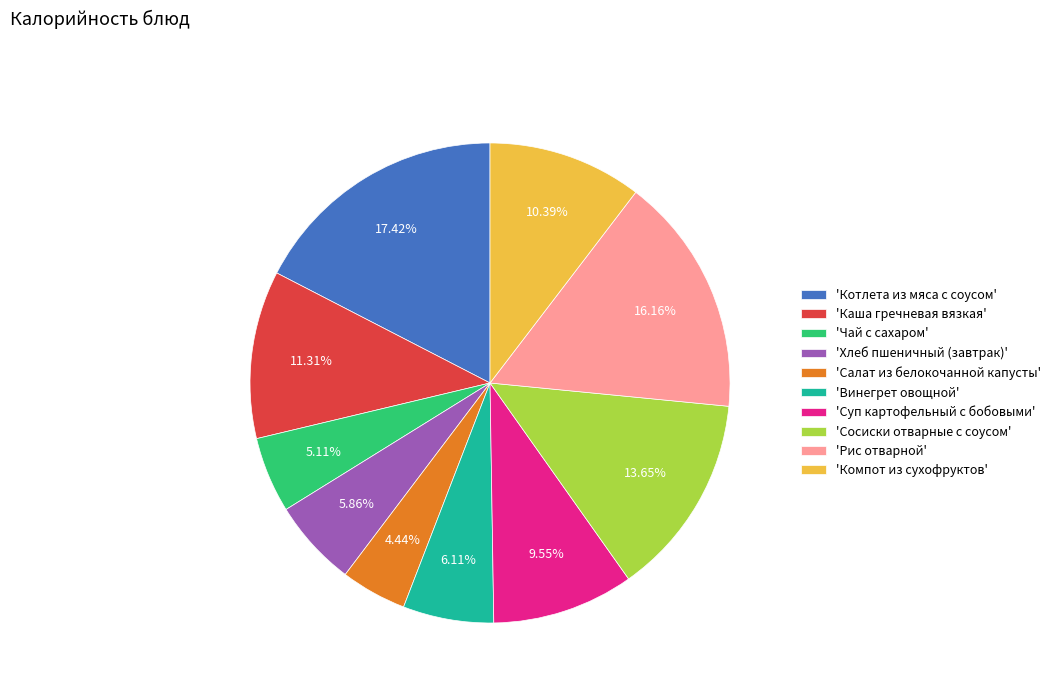

What is the largest slice in the pie chart?

'Котлета из мяса с соусом'